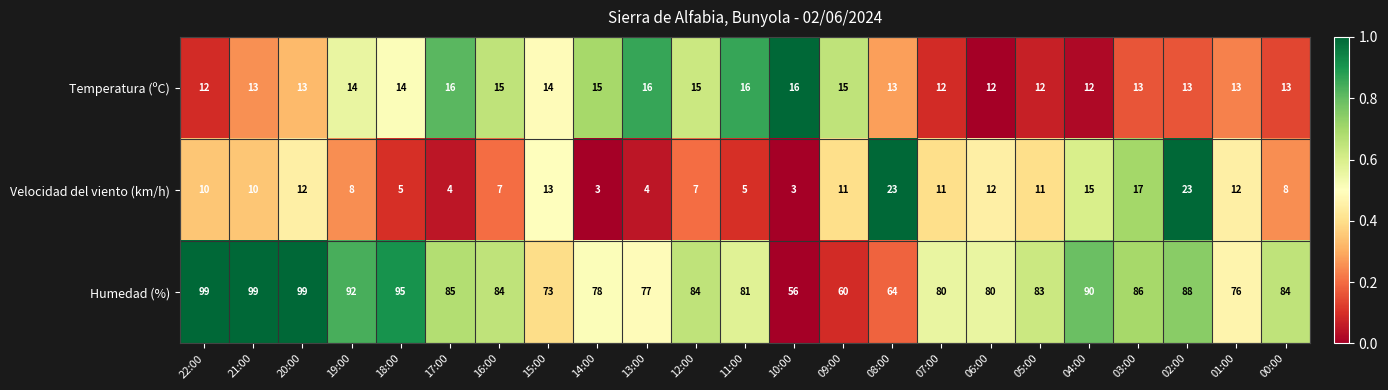

What is the lowest value of the Velocidad del viento (km/h) series?

3